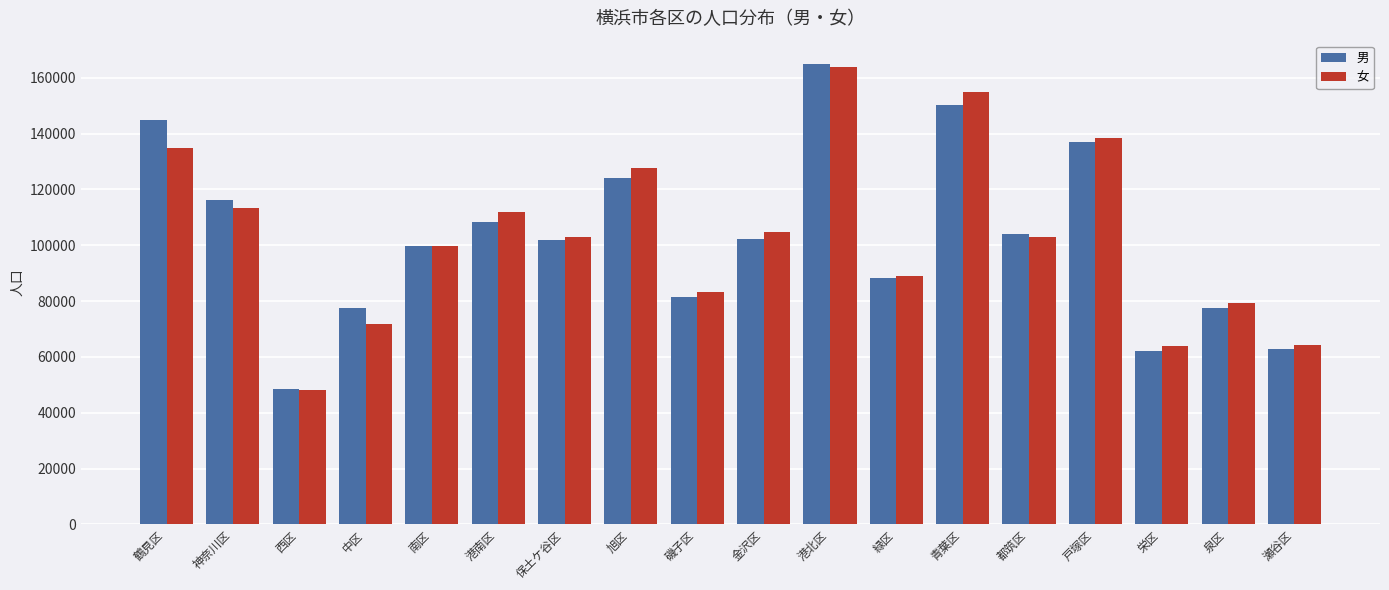

The value of 男 at 神奈川区 is 116390. True or false?

True